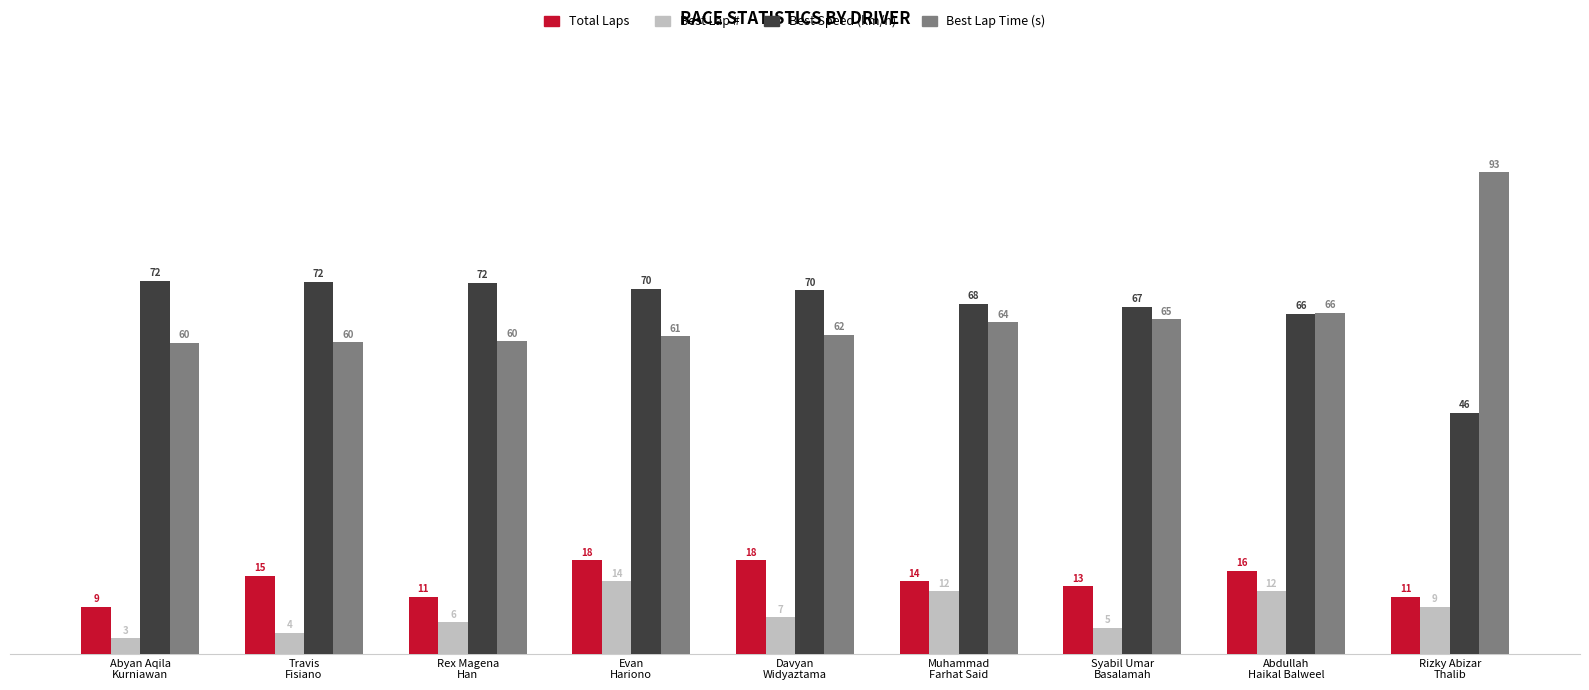

How many data points in Total Laps are less than 14?

4